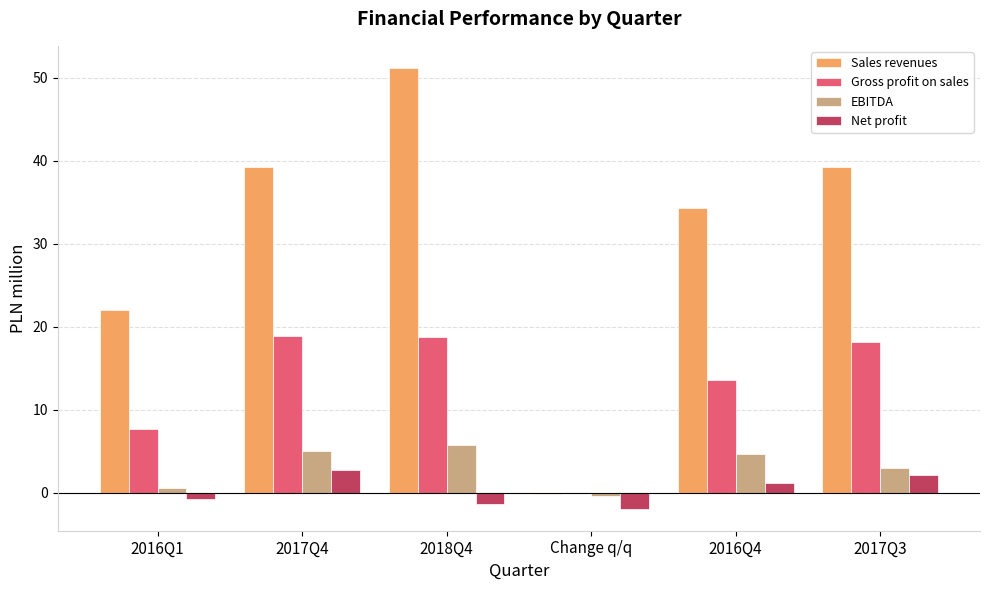

Is the value of Net profit at 2018Q4 greater than the value of Sales revenues at 2017Q3?

No